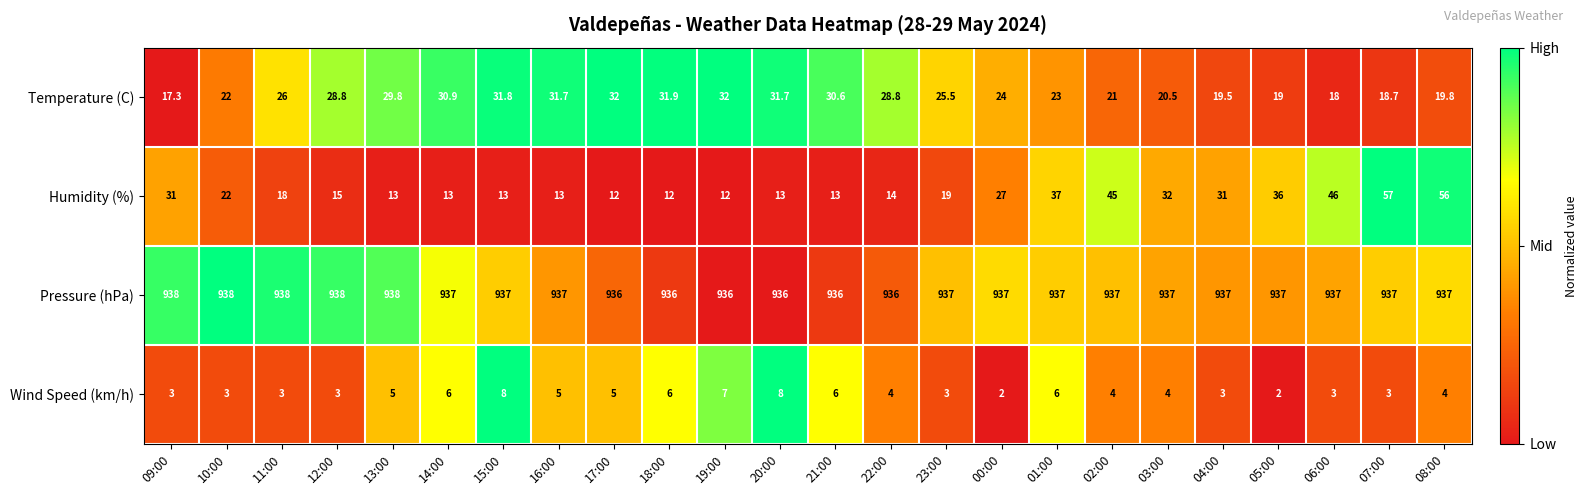

What is the sum of the Pressure (hPa) values at 07:00 and 23:00?

1874.0